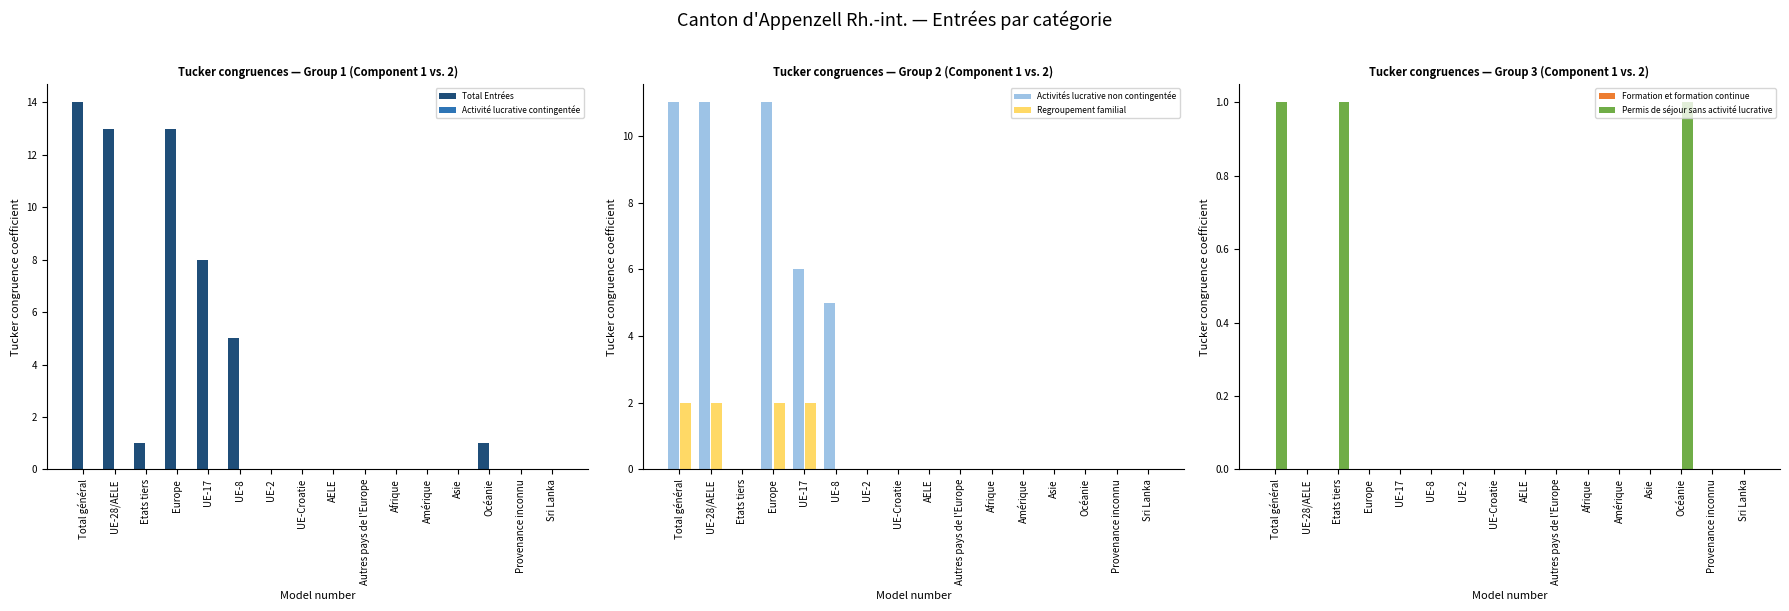

Which series has the largest total across all categories?

Total Entrées